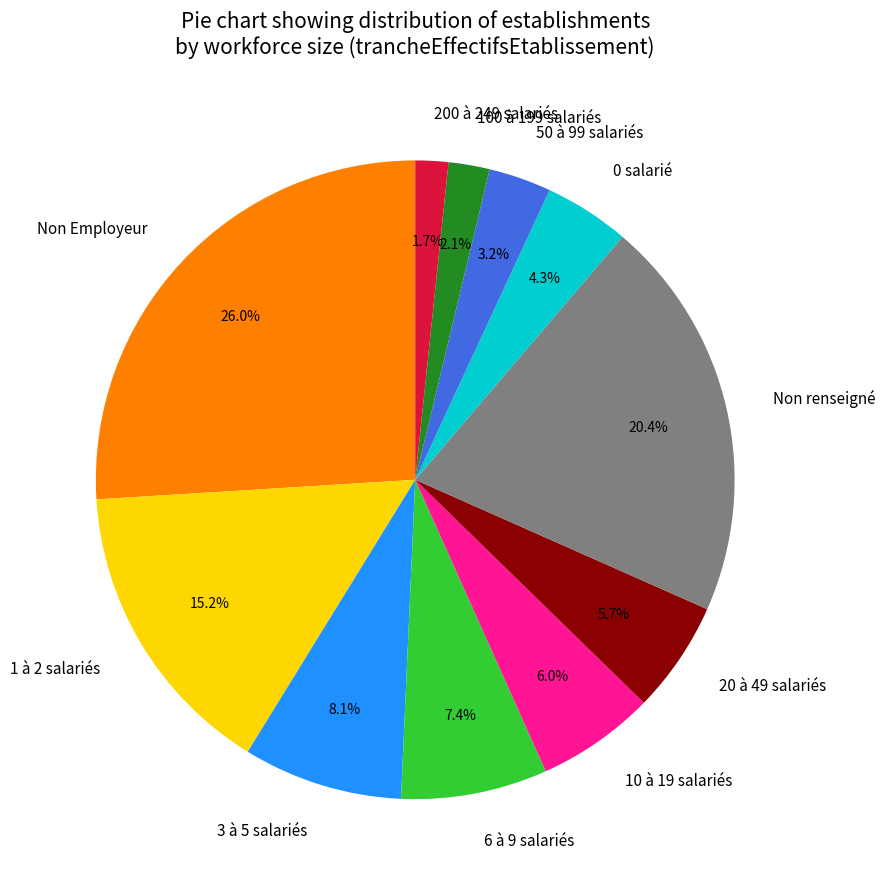

What is the largest slice in the pie chart?

Non Employeur